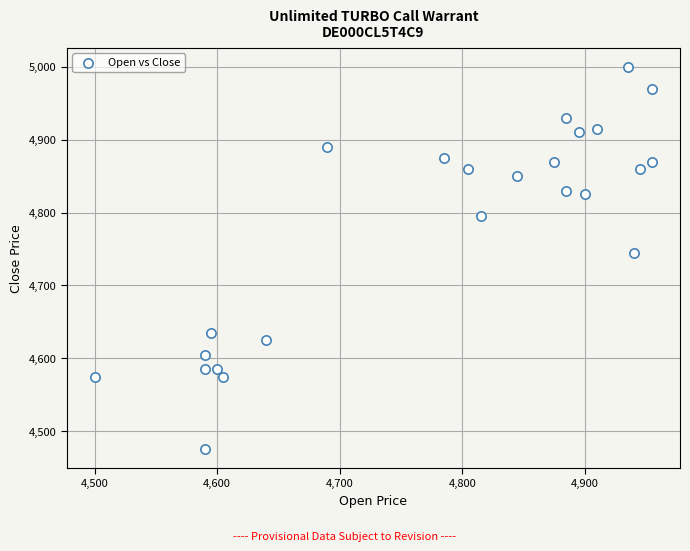

What is the range of Y values (max minus min)?

525